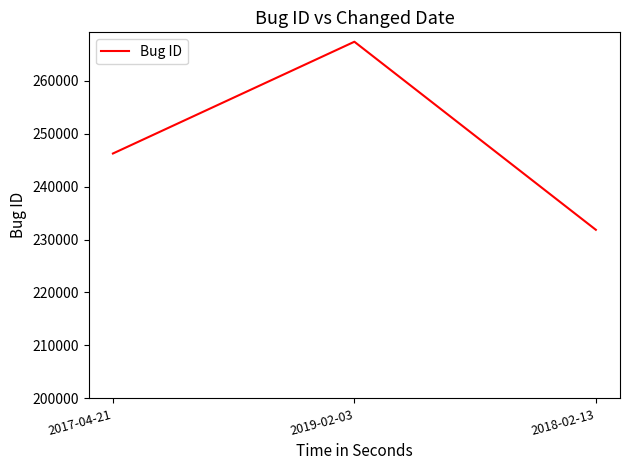

Does the chart display data point markers on the line(s)?

No